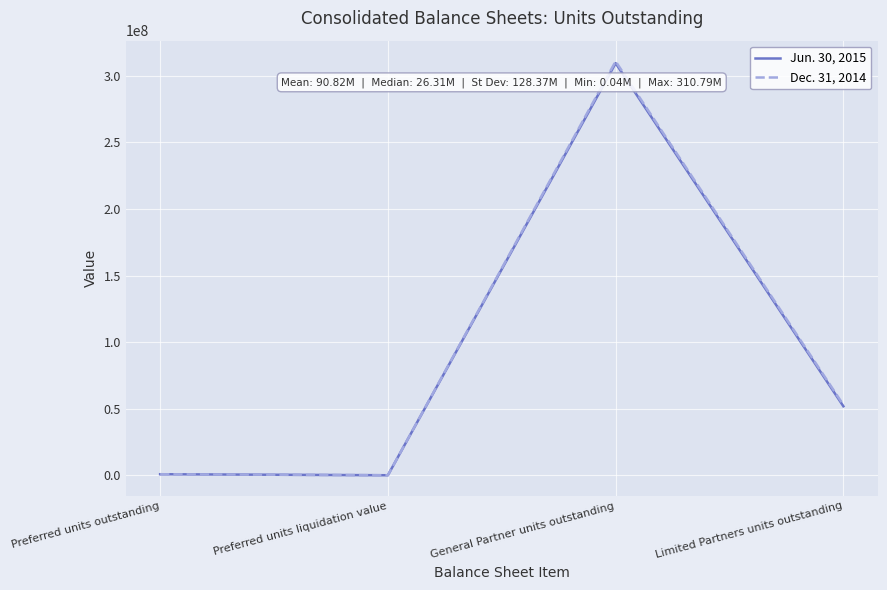

True or false: Dec. 31, 2014 has more than 1 interior local peaks.

False